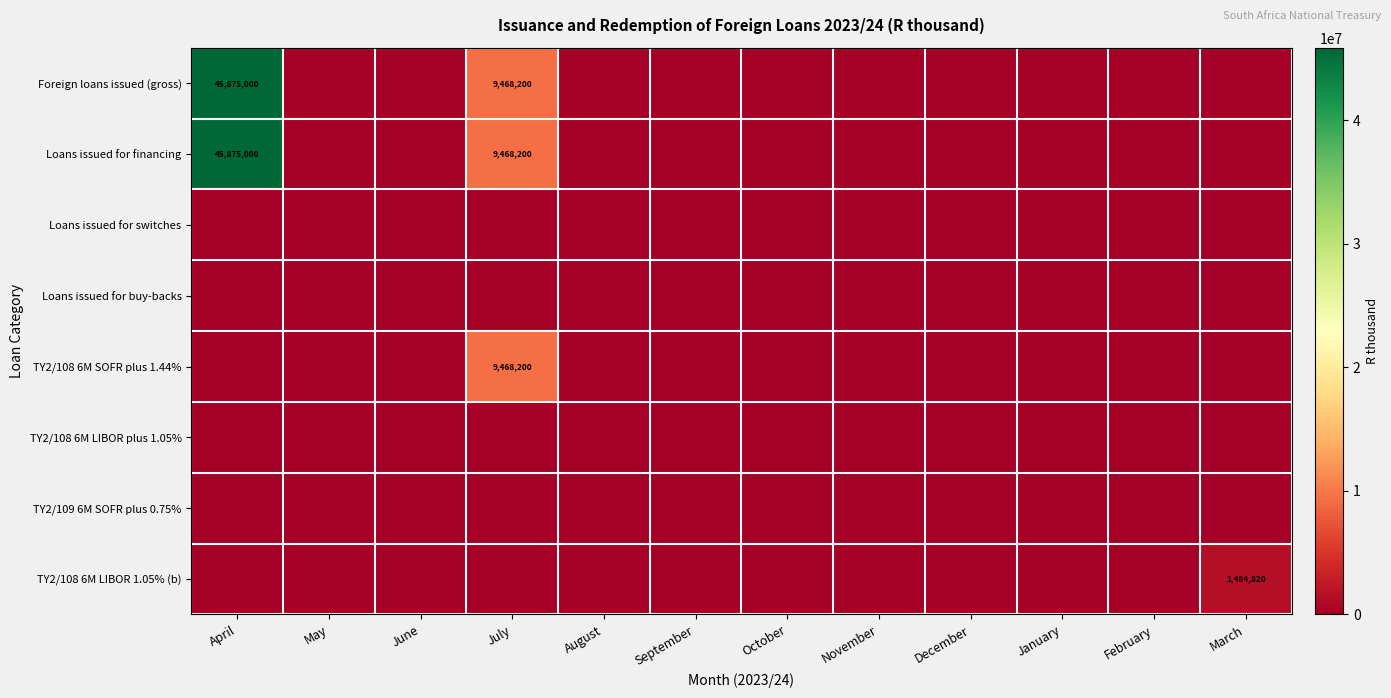

At which category is the sum across all series the highest?

April